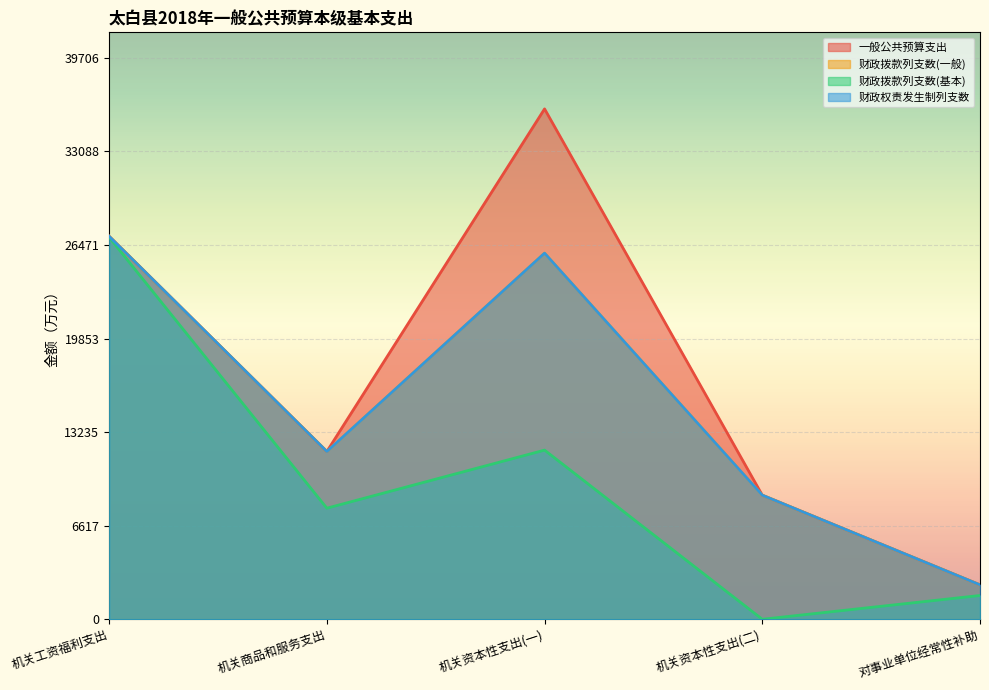

At how many categories does at least one series exceed 6143?

4